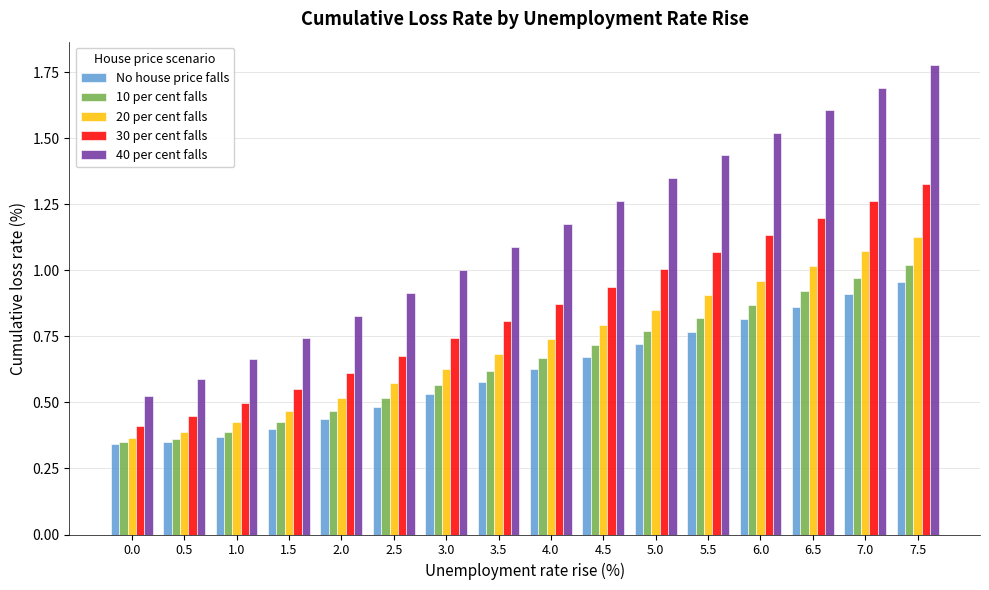

What is the sum of all 20 per cent falls values?

11.5